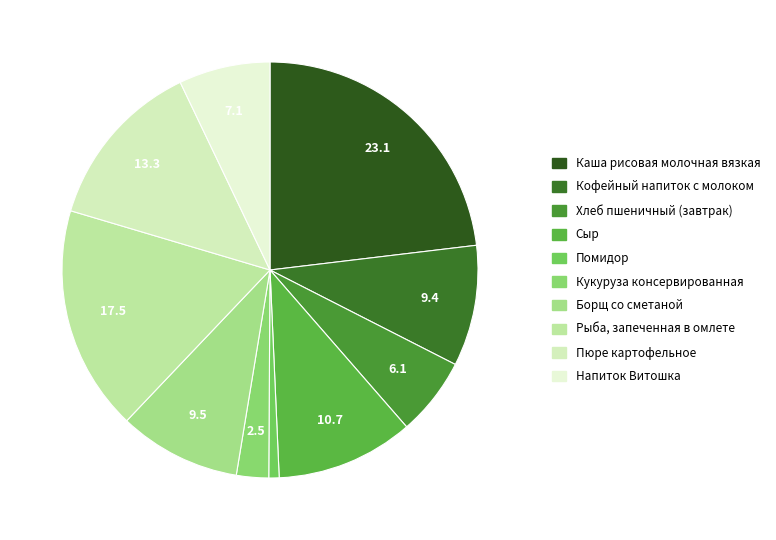

What is the largest slice in the pie chart?

Каша рисовая молочная вязкая